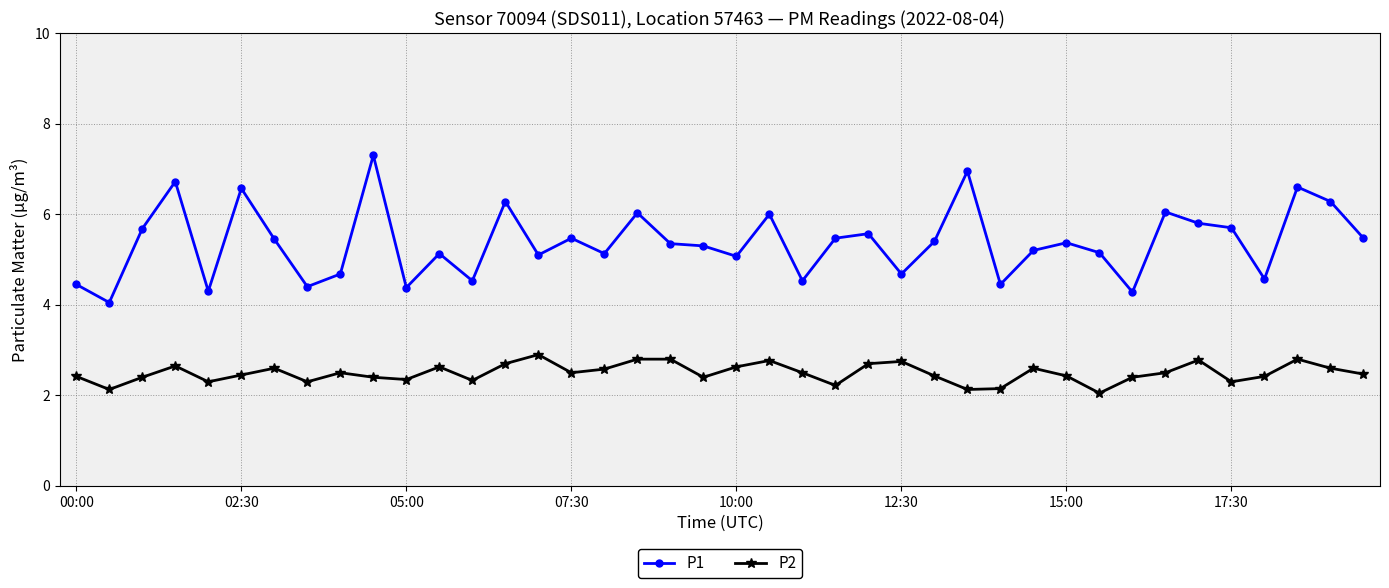

True or false: P2 has more than 1 points higher than both neighbors.

True